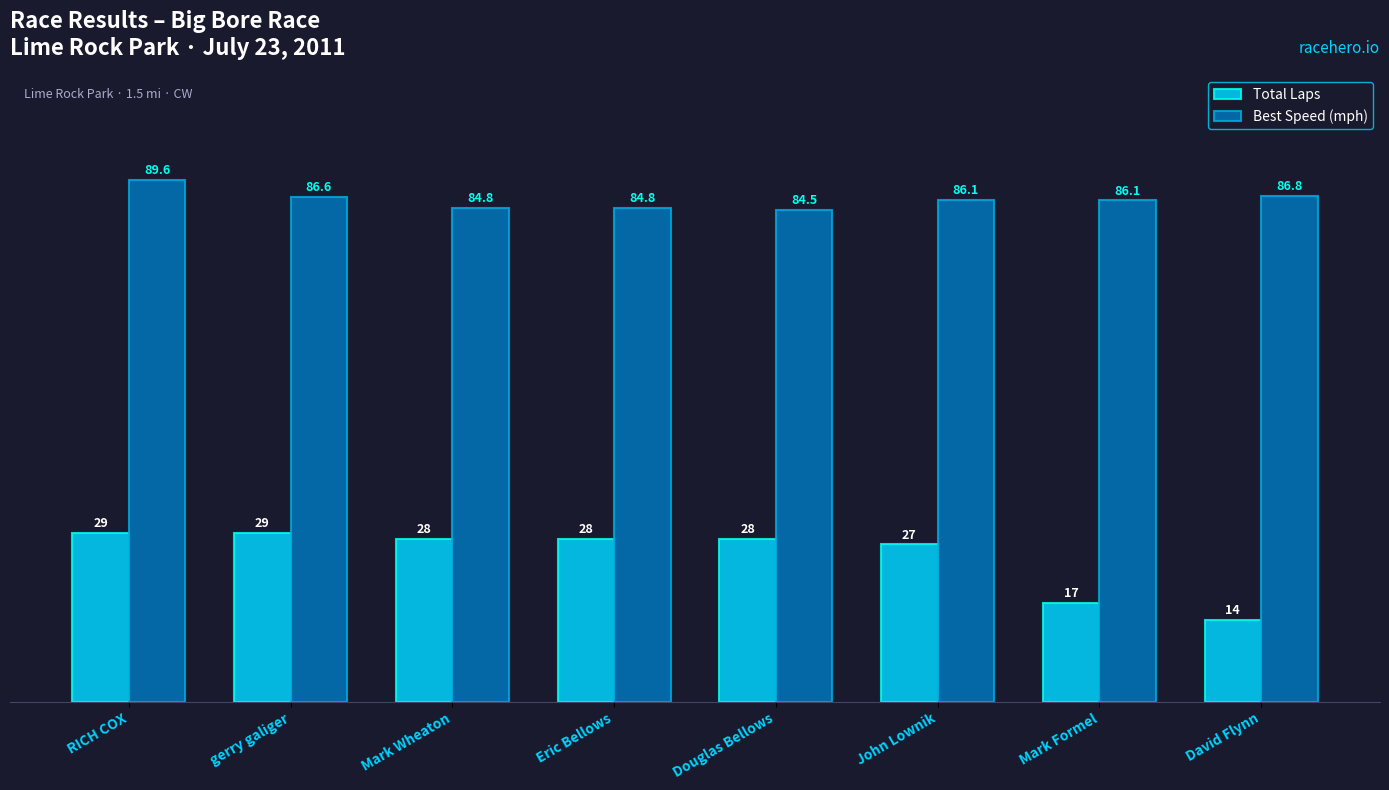

The Total Laps series shows 16.1 at RICH COX. True or false?

False